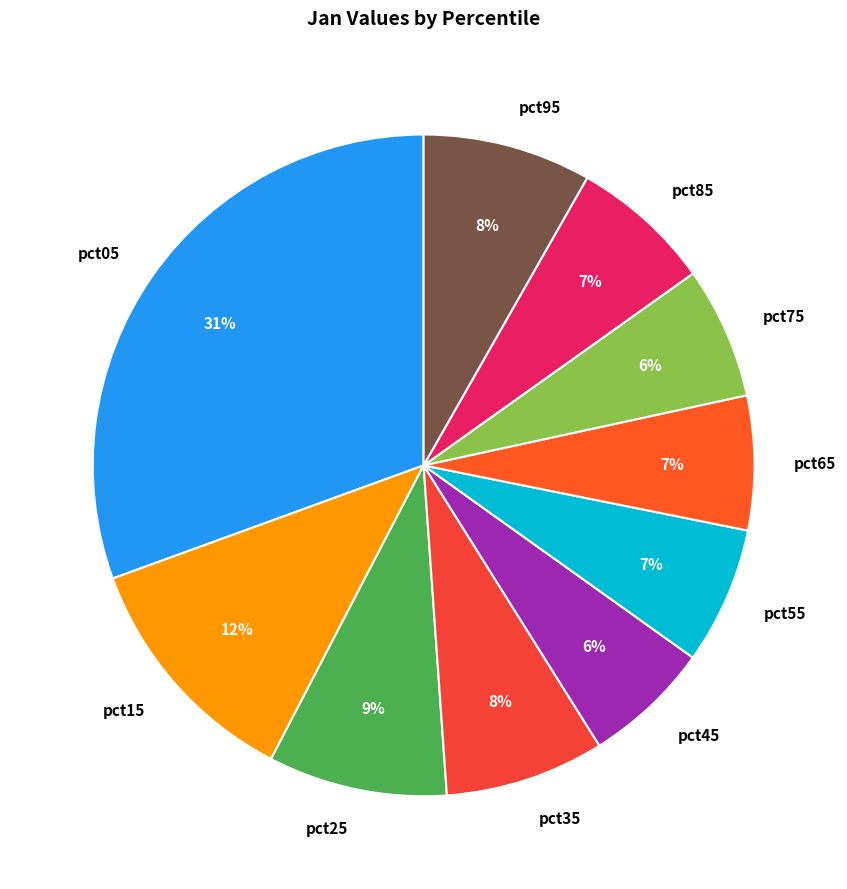

Do pct85 and pct45 together represent more than half of the pie?

No